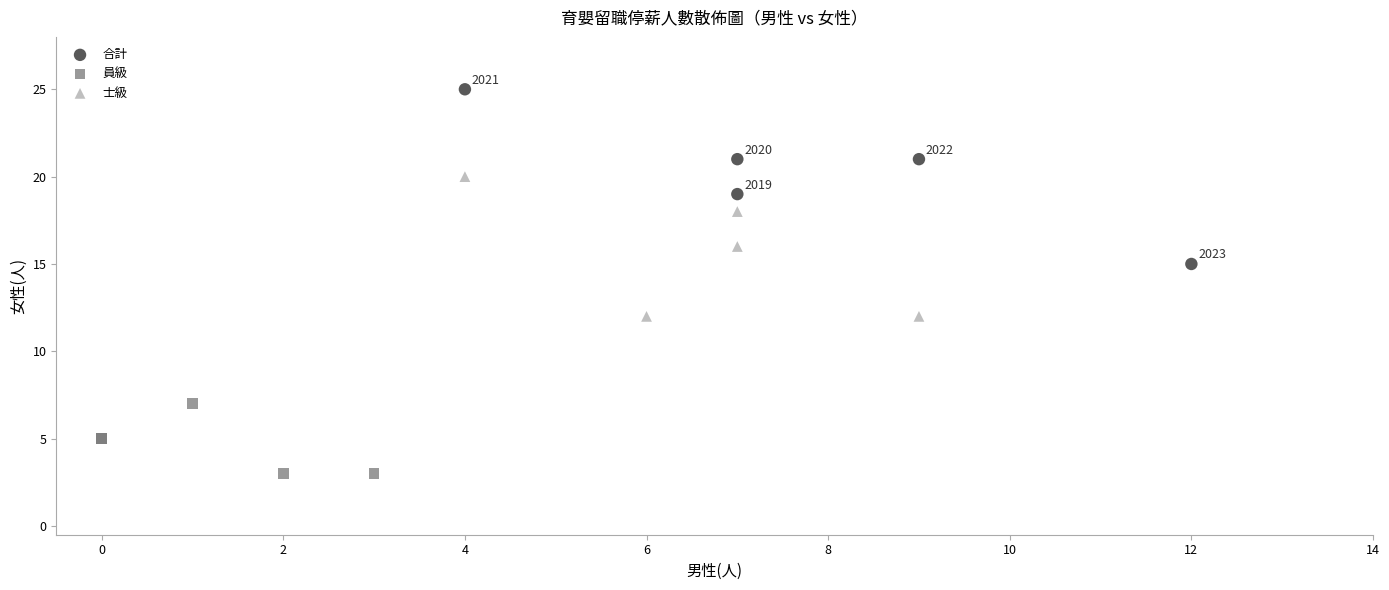

Which series contains the highest Y value?

合計